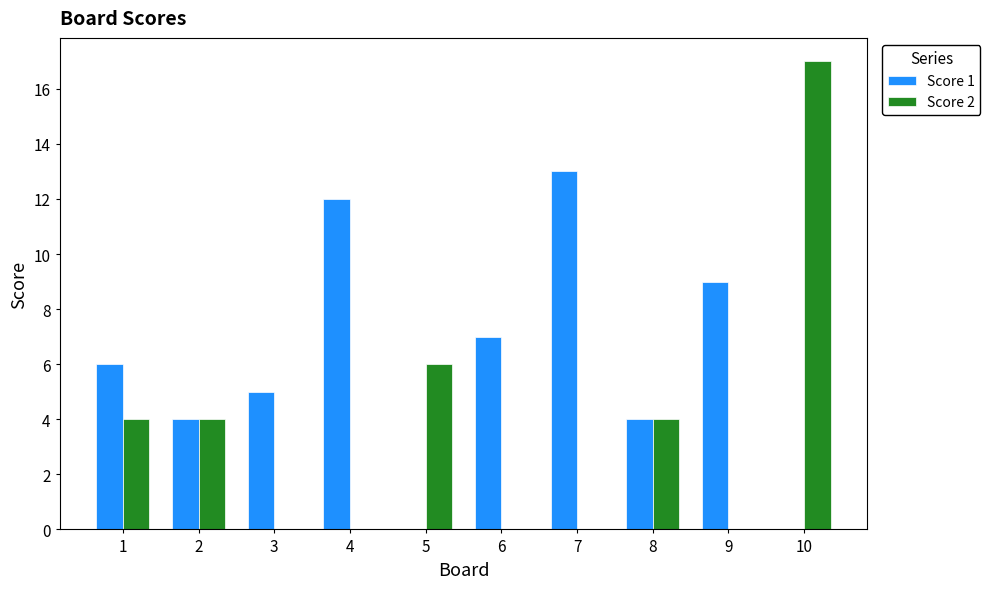

At which category is the sum across all series the highest?

10